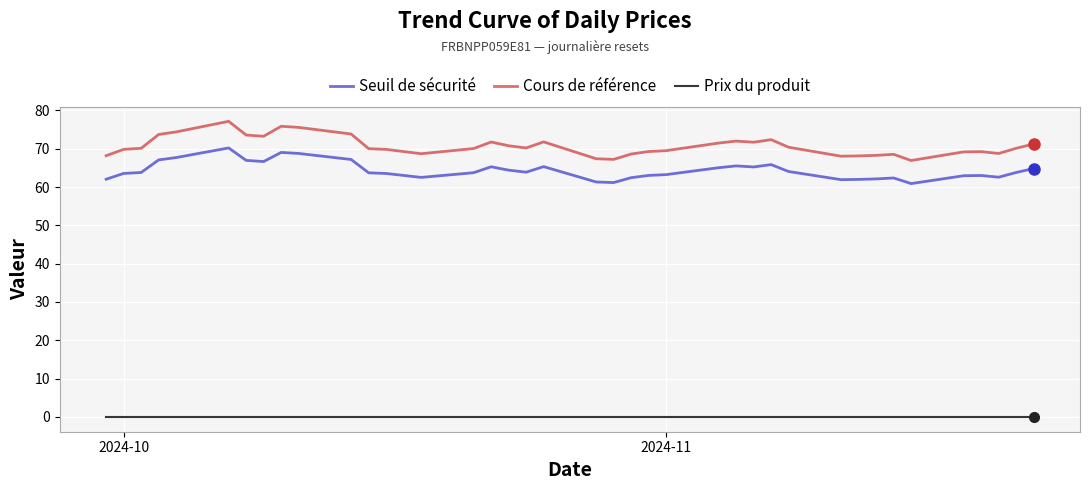

Does the chart have visible grid lines?

Yes